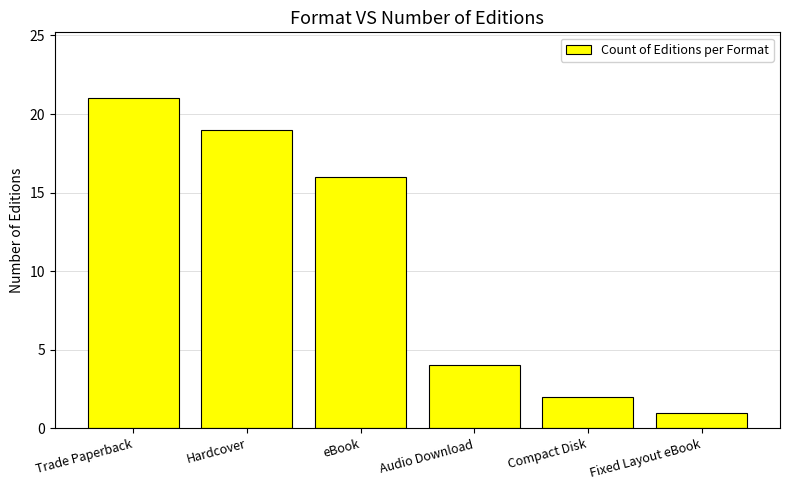

Rank the categories by value from highest to lowest.

Trade Paperback, Hardcover, eBook, Audio Download, Compact Disk, Fixed Layout eBook